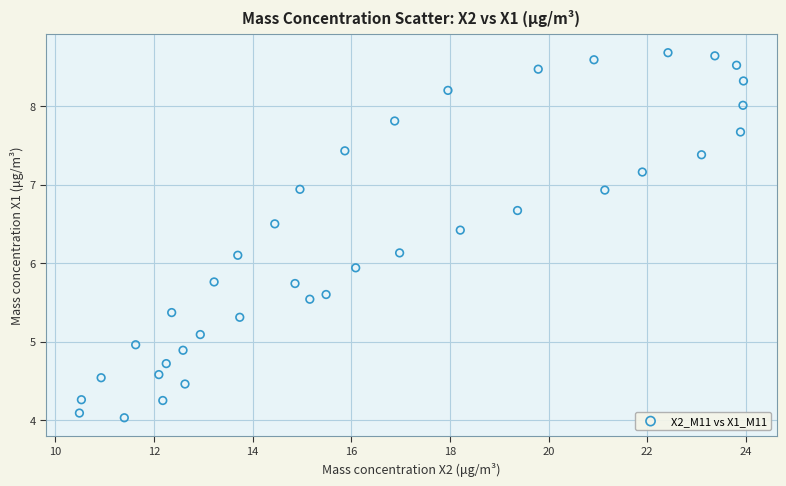

What is the range of X values (max minus min)?

13.5